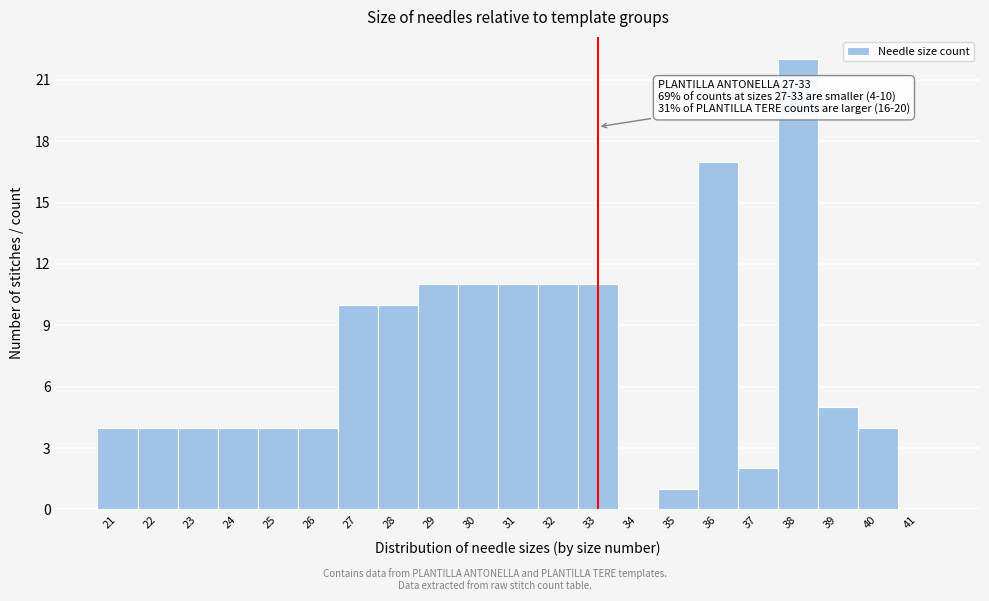

Which range on the x-axis has the tallest bar?

37.5 to 38.5